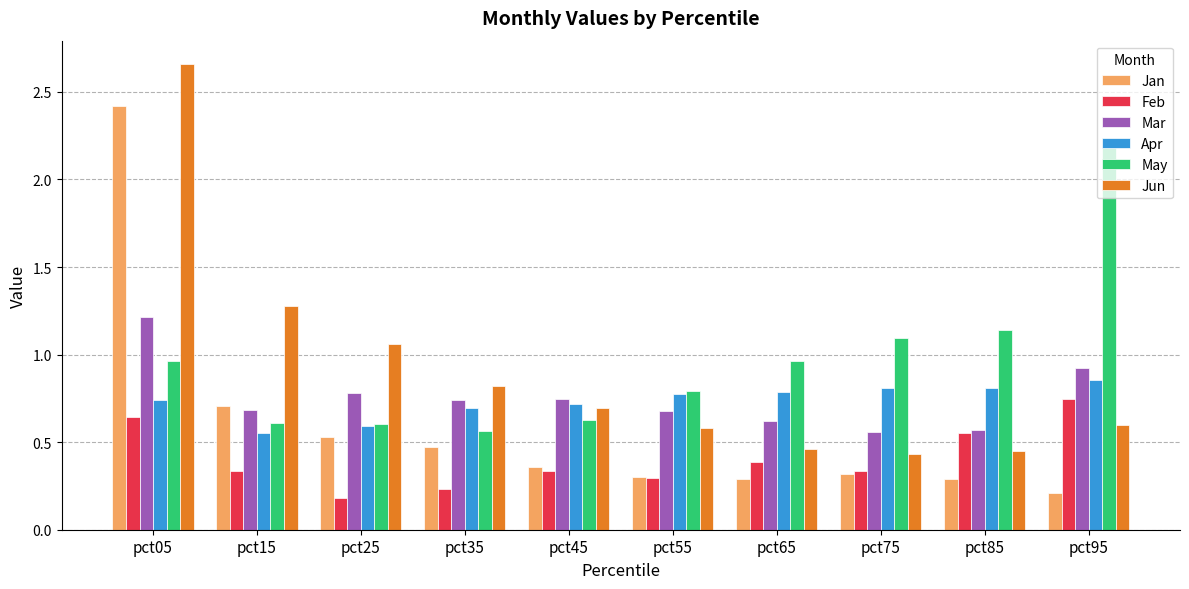

The May series shows 1.4 at pct55. True or false?

False